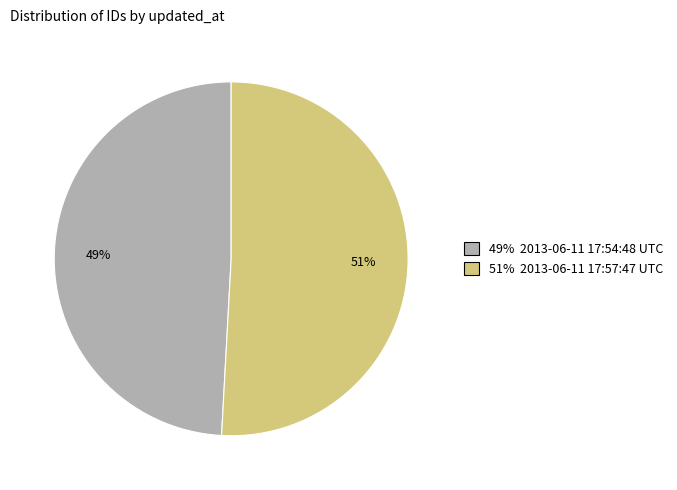

To the nearest percent, what portion does 51% 2013-06-11 17:57:47 UTC represent?

51%